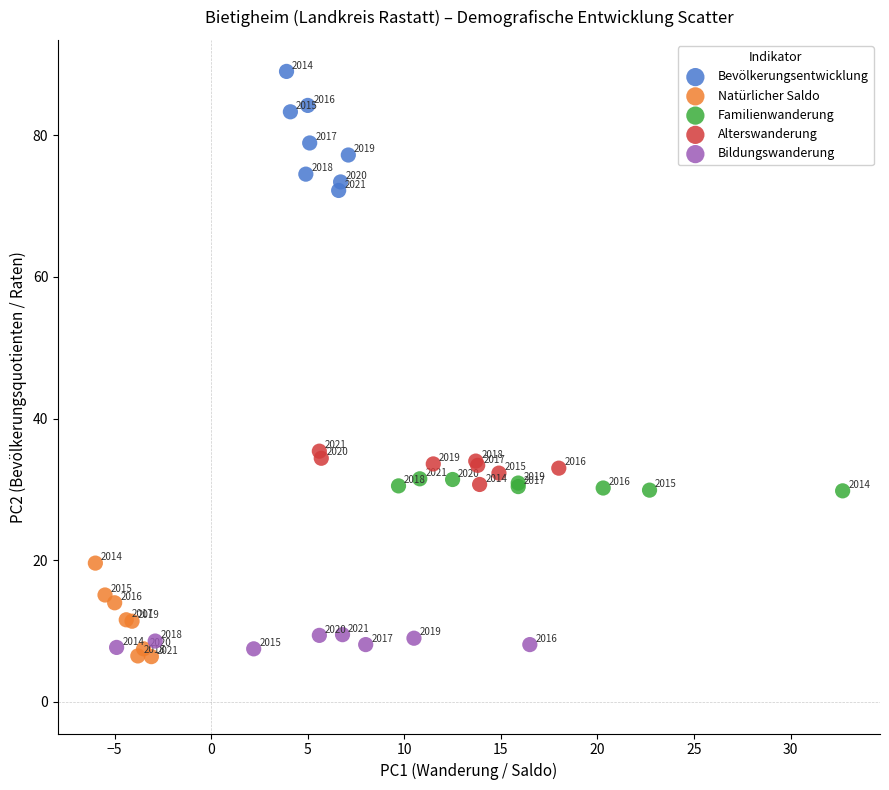

Which series contains the lowest Y value?

Natürlicher Saldo